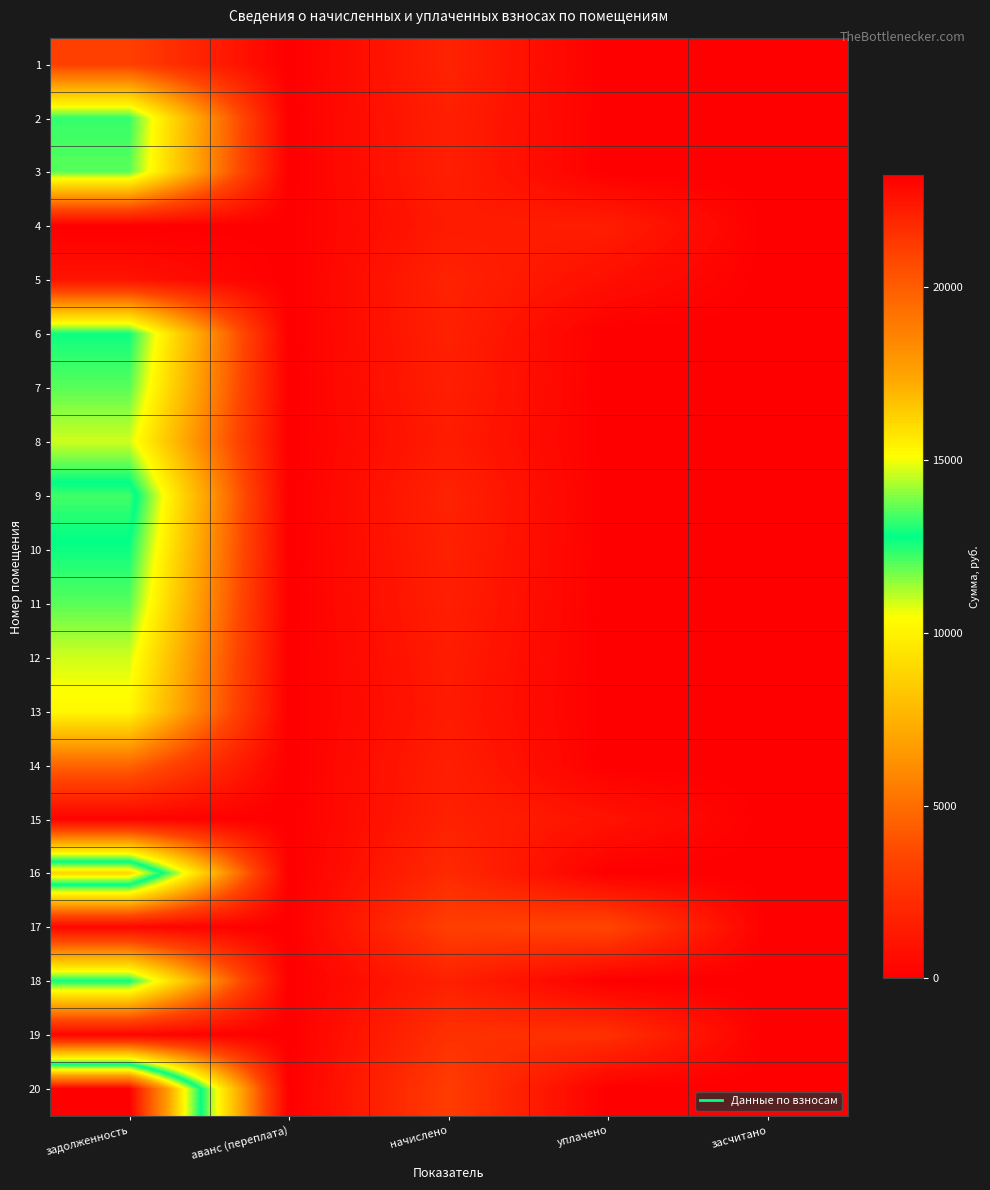

Which label corresponds to the smallest value in the chart?

аванс (переплата)